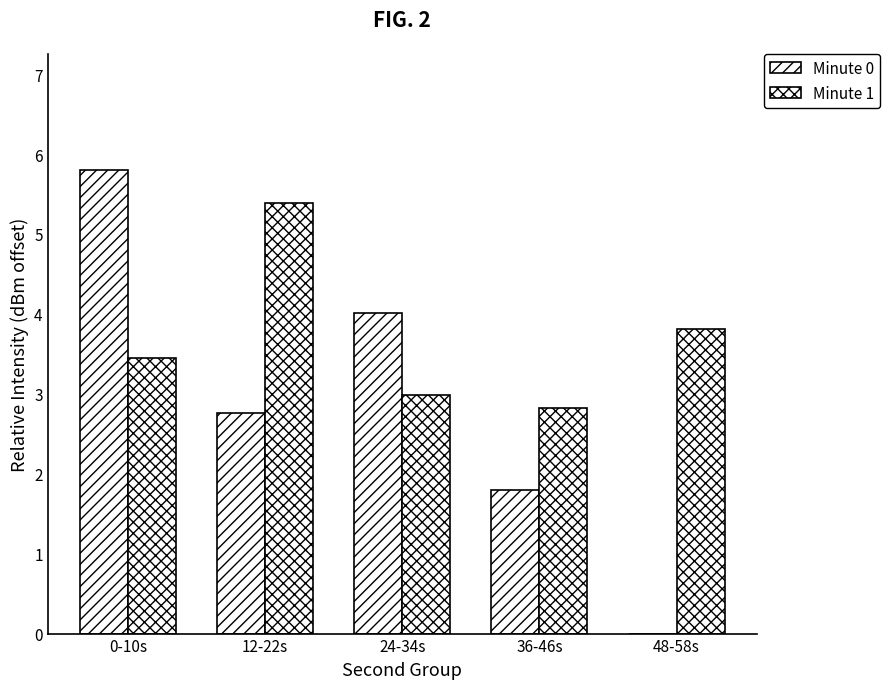

The value of Minute 0 at 48-58s is -4.0. True or false?

False